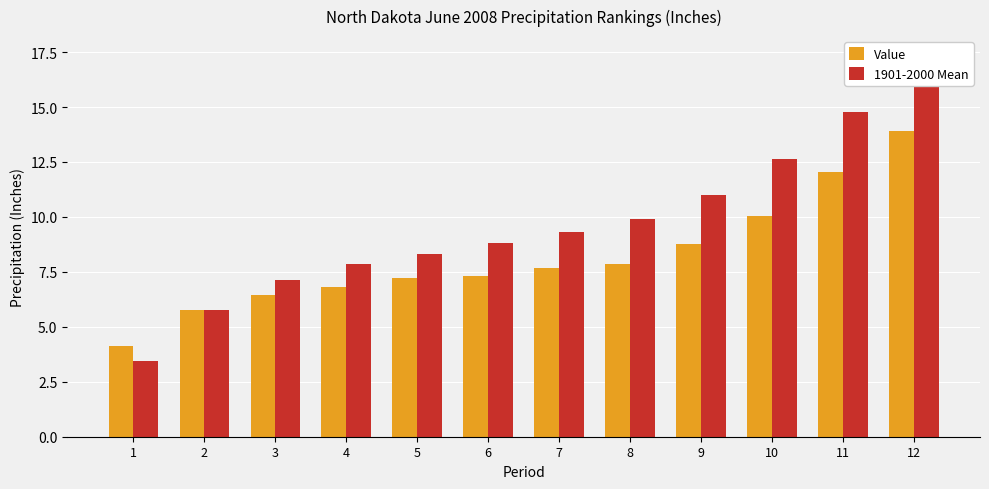

Are the bars horizontal?

No